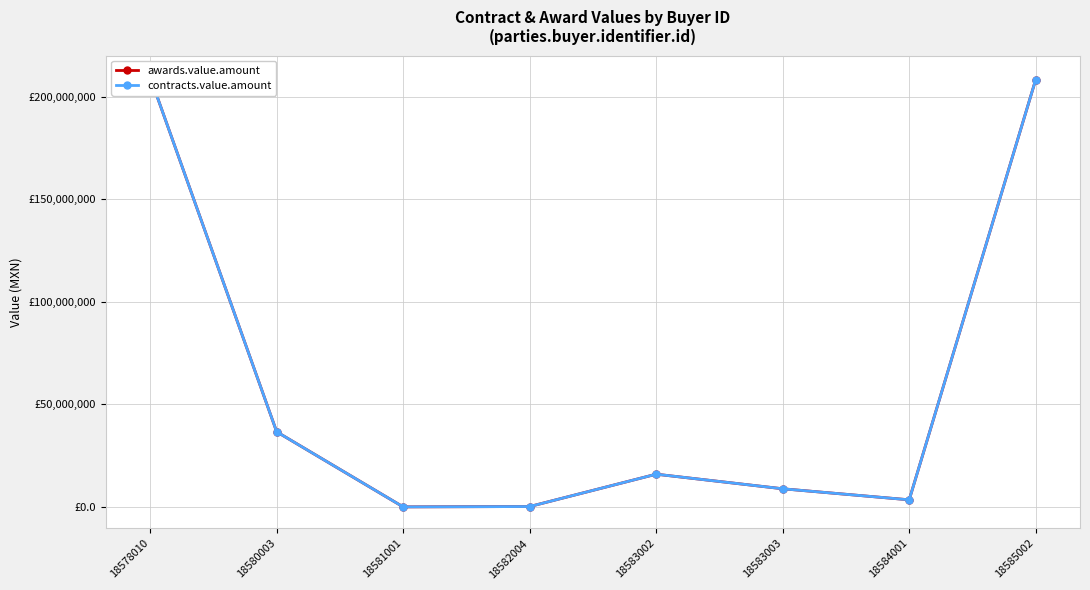

True or false: contracts.value.amount and awards.value.amount cross at least once.

False